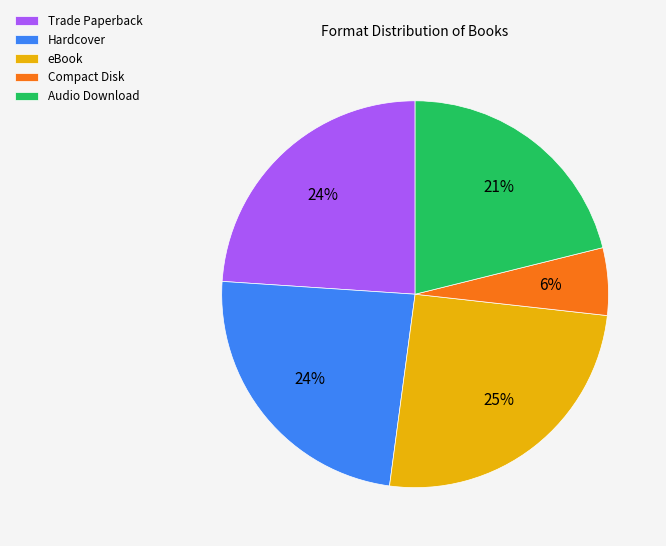

What percentage is the eBook slice, to the nearest percent?

25%